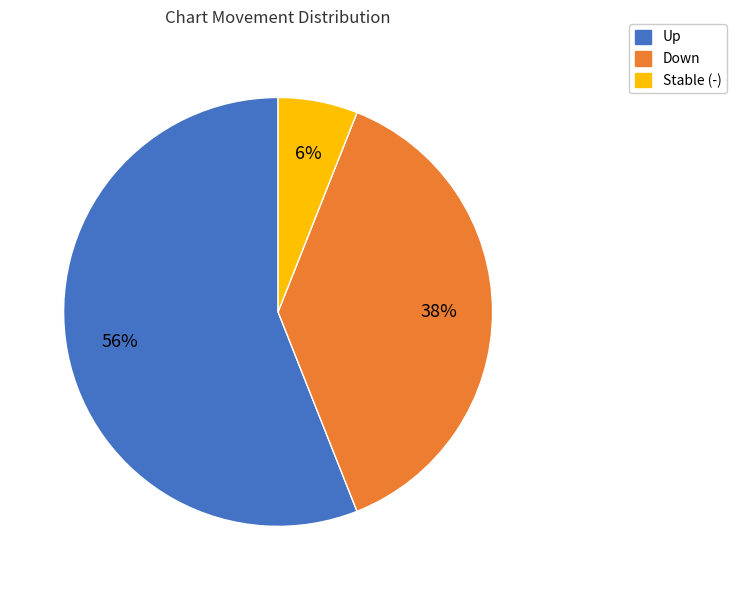

To the nearest percent, what is the average slice percentage?

33%